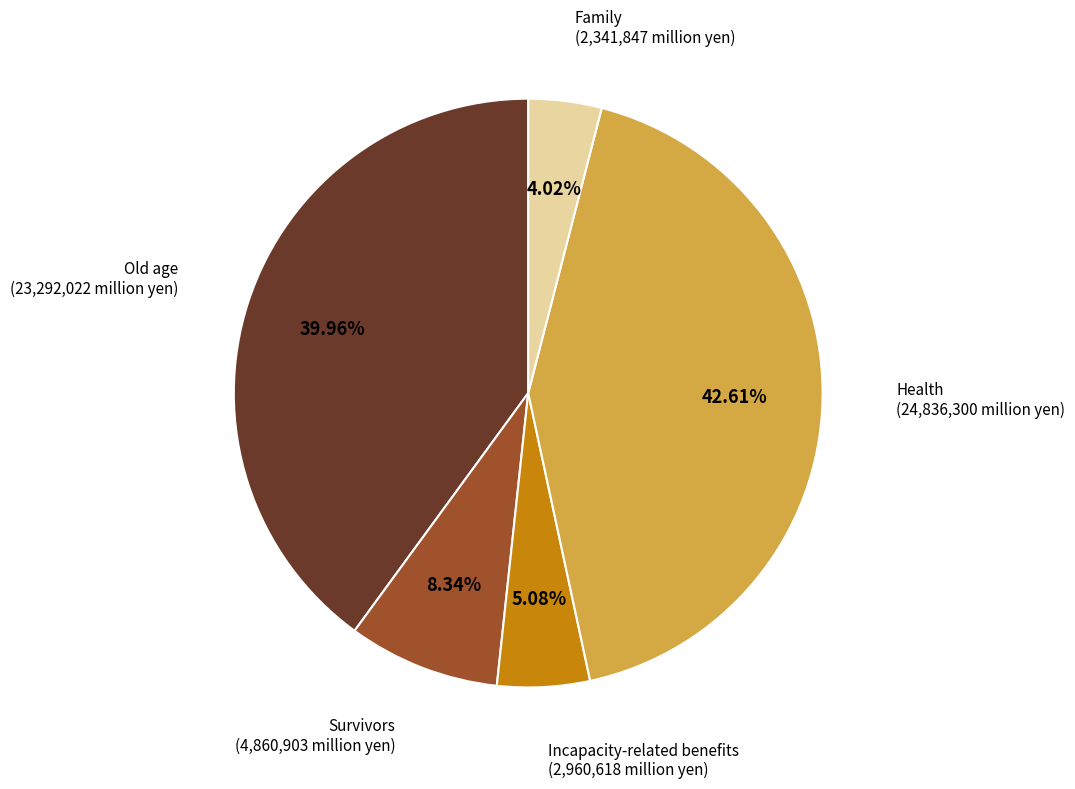

To the nearest percent, what is the combined percentage of Survivors and Incapacity-related benefits?

13%